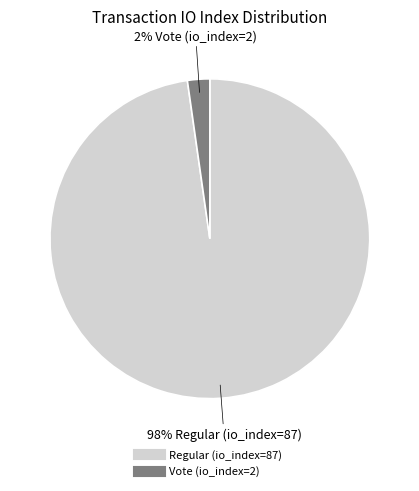

To the nearest percent, what portion does Regular (io_index=87) represent?

98%